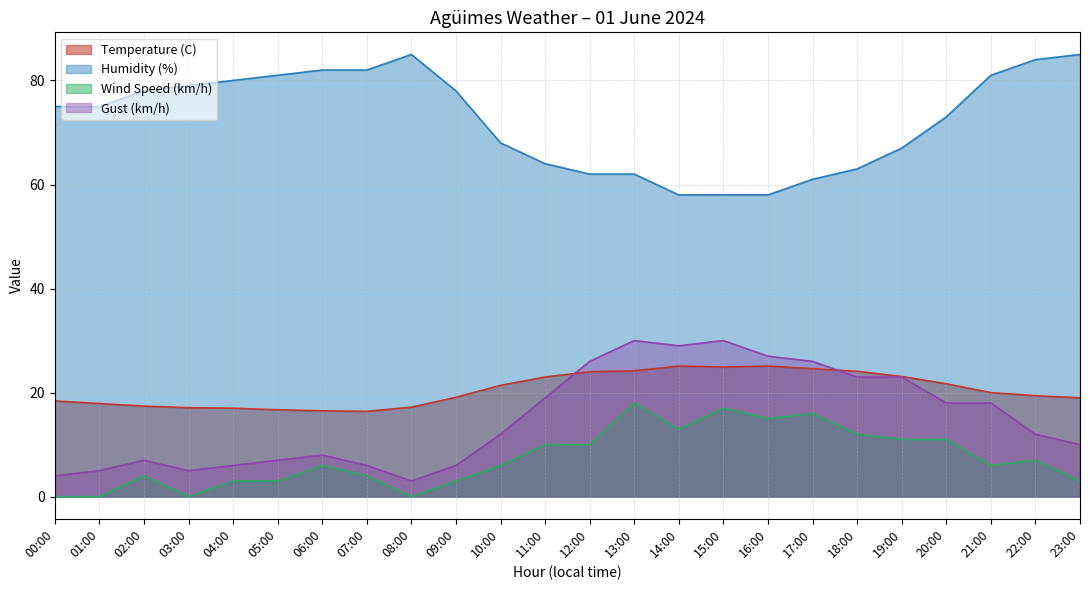

Which series has the largest range (max minus min)?

Humidity (%)